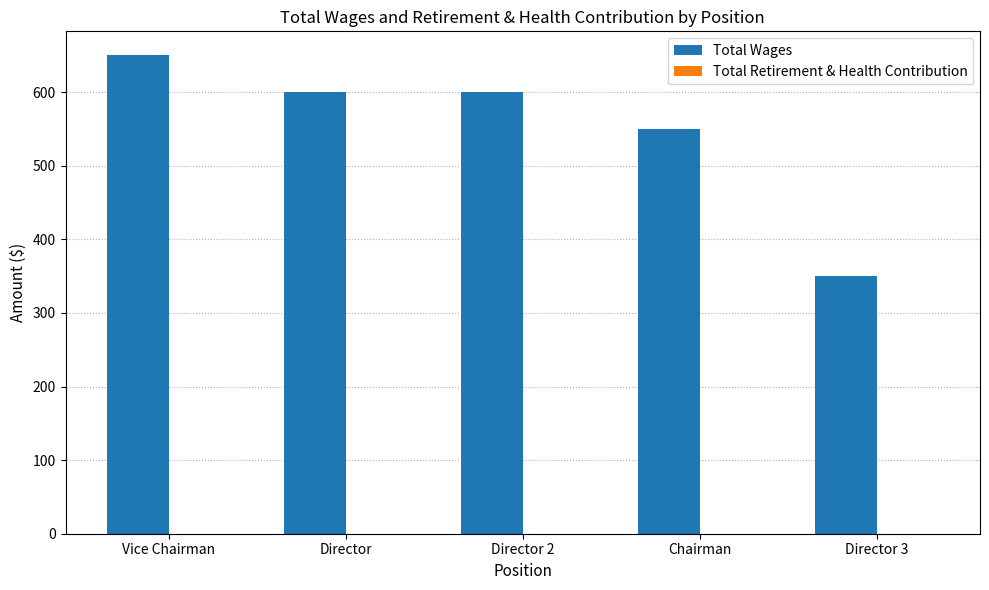

What is the ratio of the value at Director 3 to the value at Director?

0.6